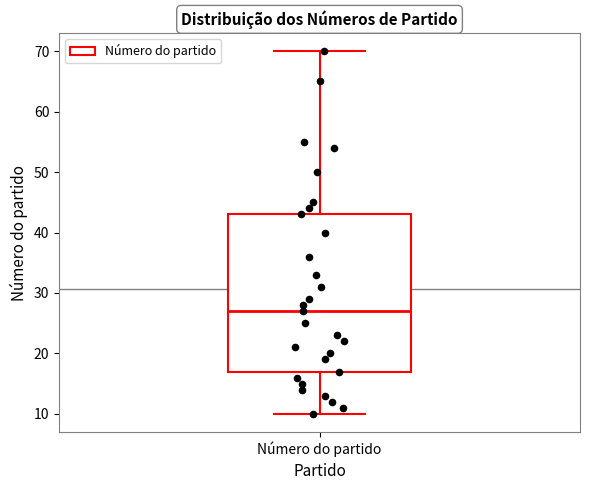

Read this box plot against the y-axis: the position of the median line, the range covered by the box, and the ends of both whiskers. The values are not printed on the chart, so give them approximately, as read against the axis.

median 27, box 17 to 43, whiskers 10 to 70